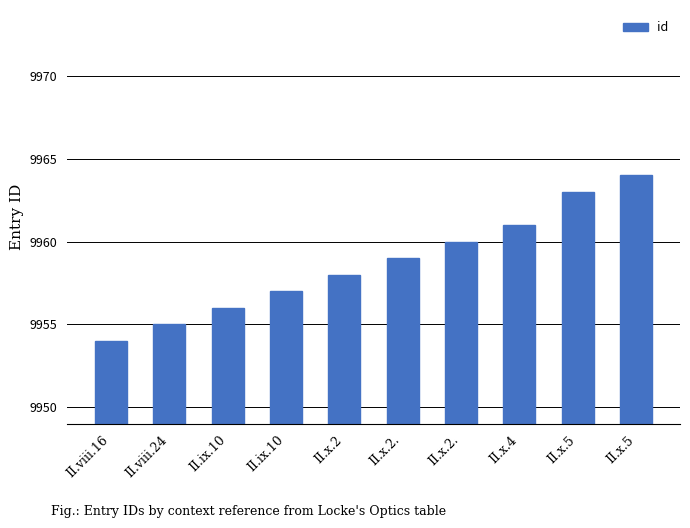

What is the minimum value shown in the chart?

9954